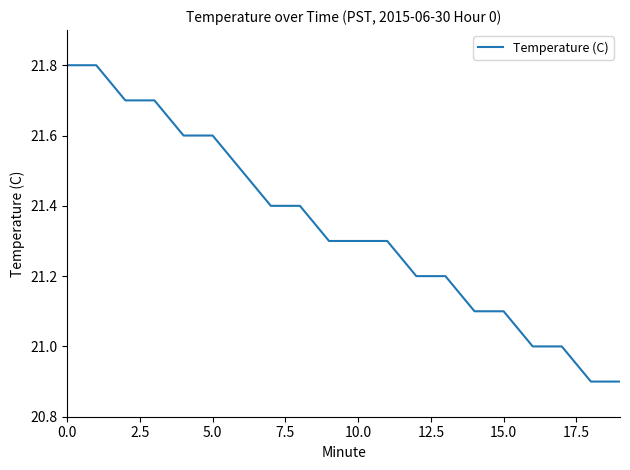

How many lines are shown in the chart?

1